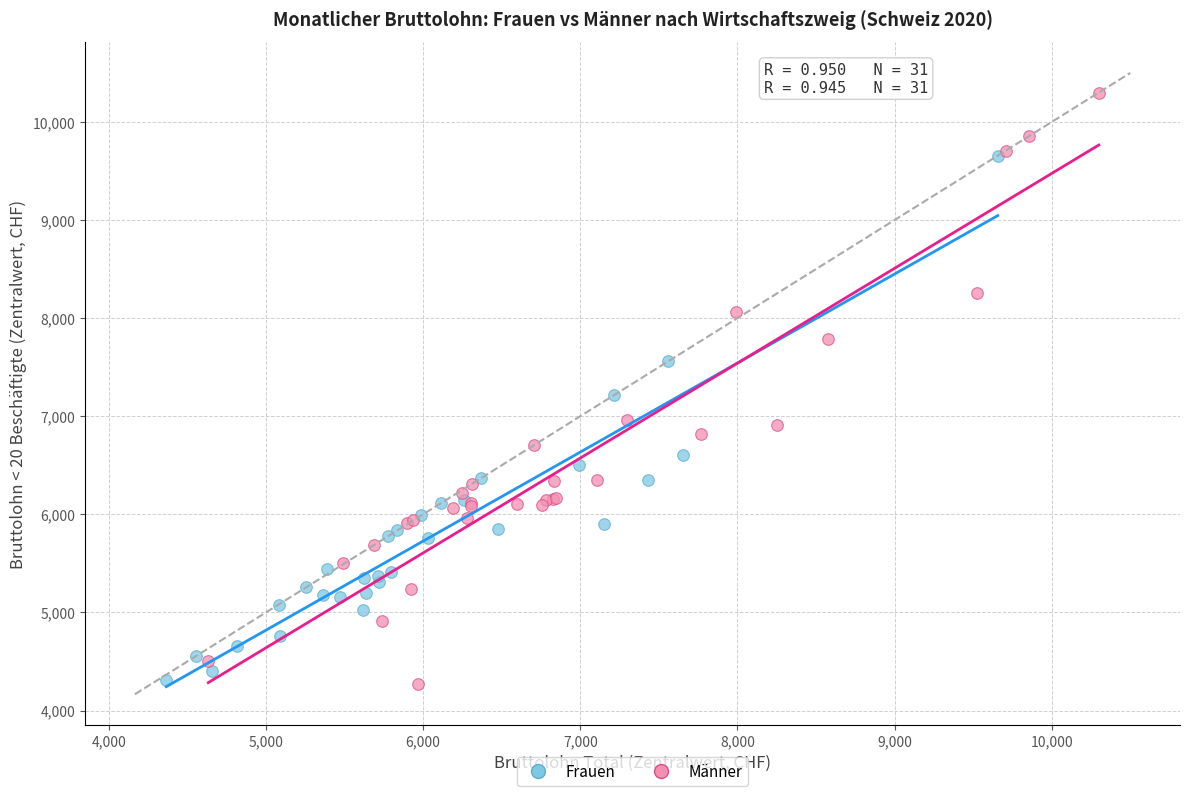

Which series reaches the maximum Y coordinate?

Männer